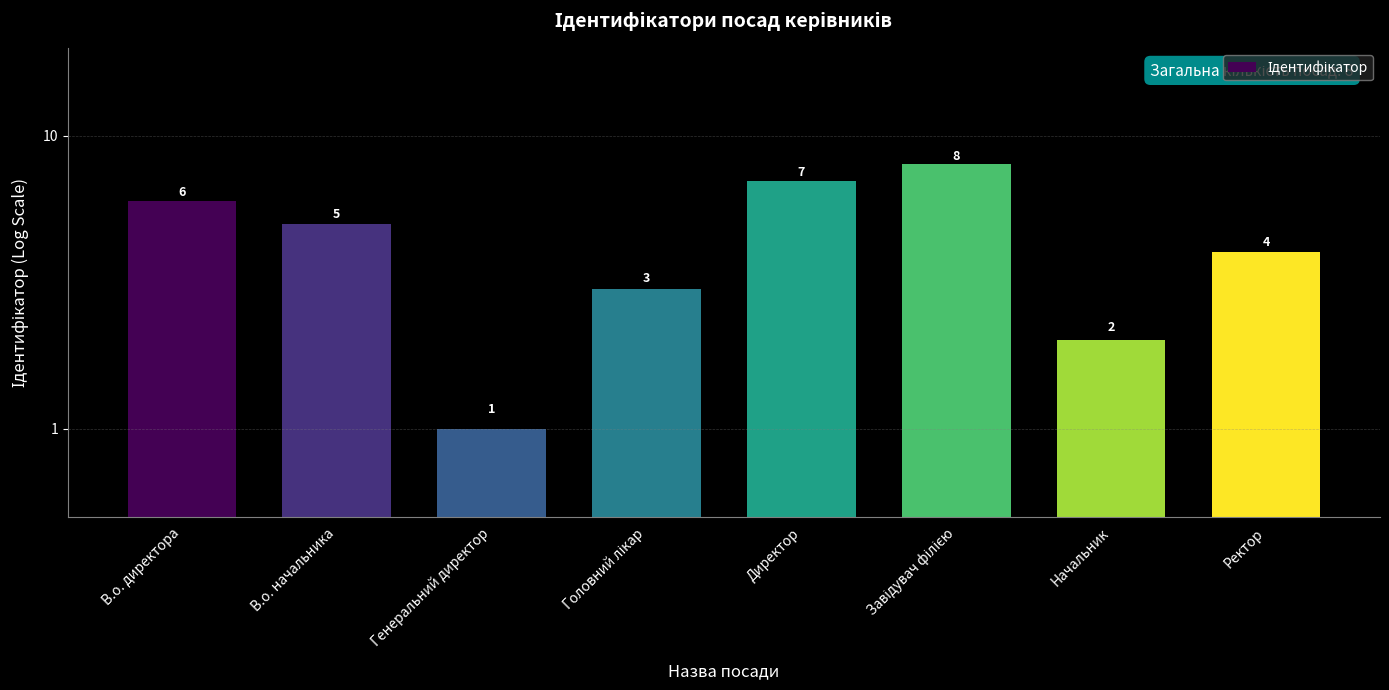

What is the value of the 8th bar from the left?

4